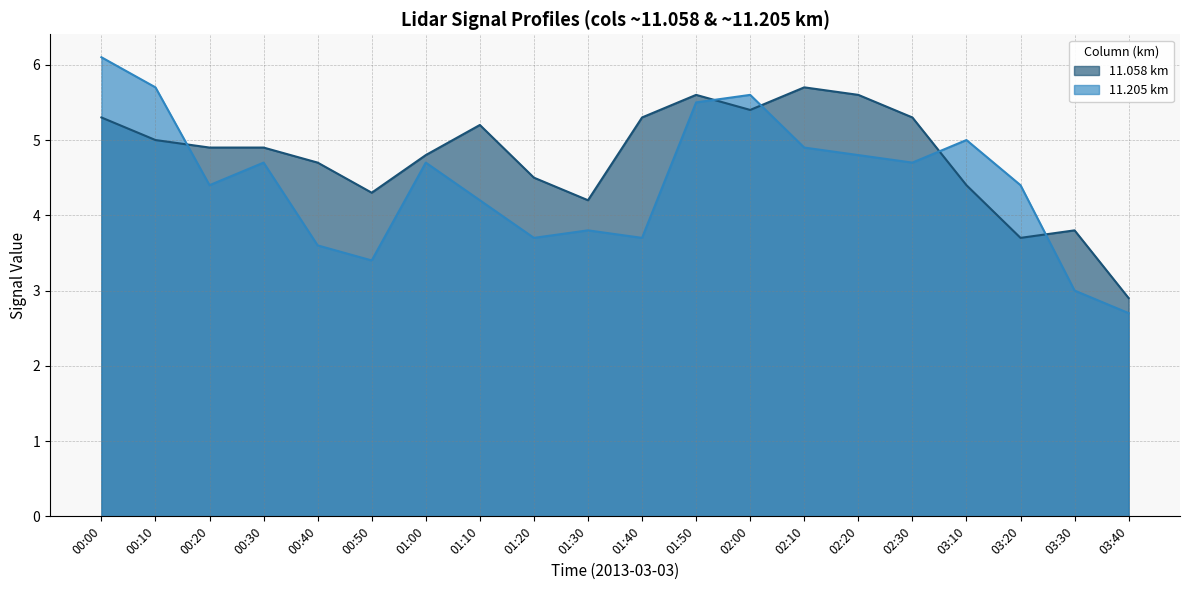

How many values in the col_11.058 series exceed 4?

17